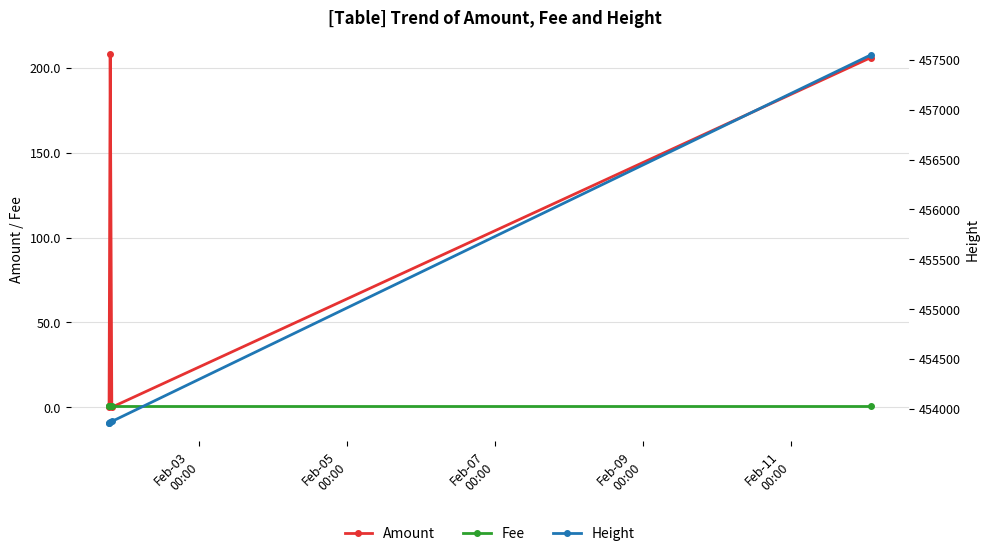

What is the highest value of the Amount series?

208.1